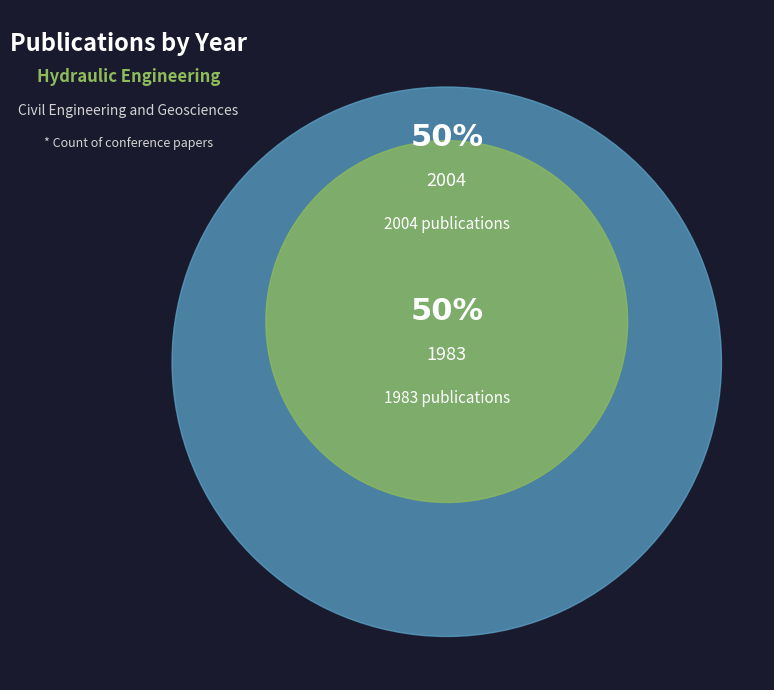

Does 1983 account for over 50% of the chart?

No